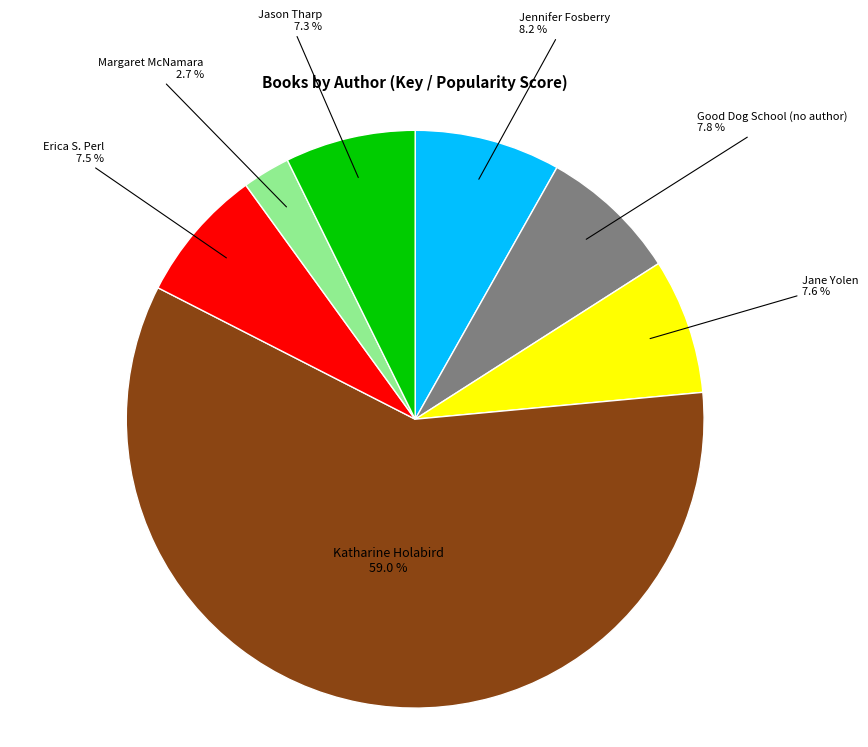

Is there any slice that represents more than half of the pie?

Yes